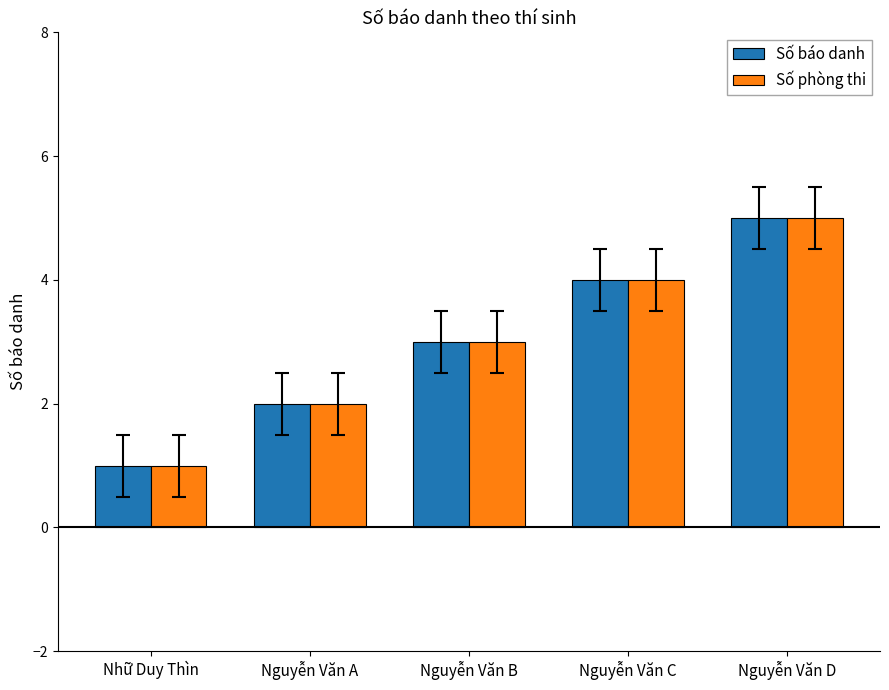

Reading right to left, transcribe all the data shown in this chart.

Số báo danh: 5	4	3	2	1
Số phòng thi: 5	4	3	2	1